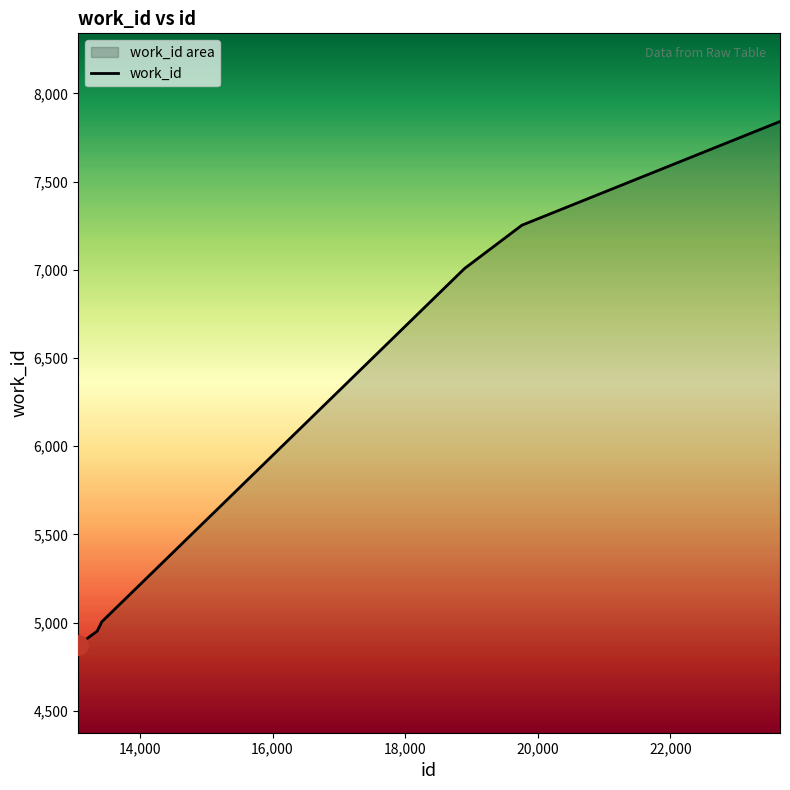

What is the greatest value displayed?

7841